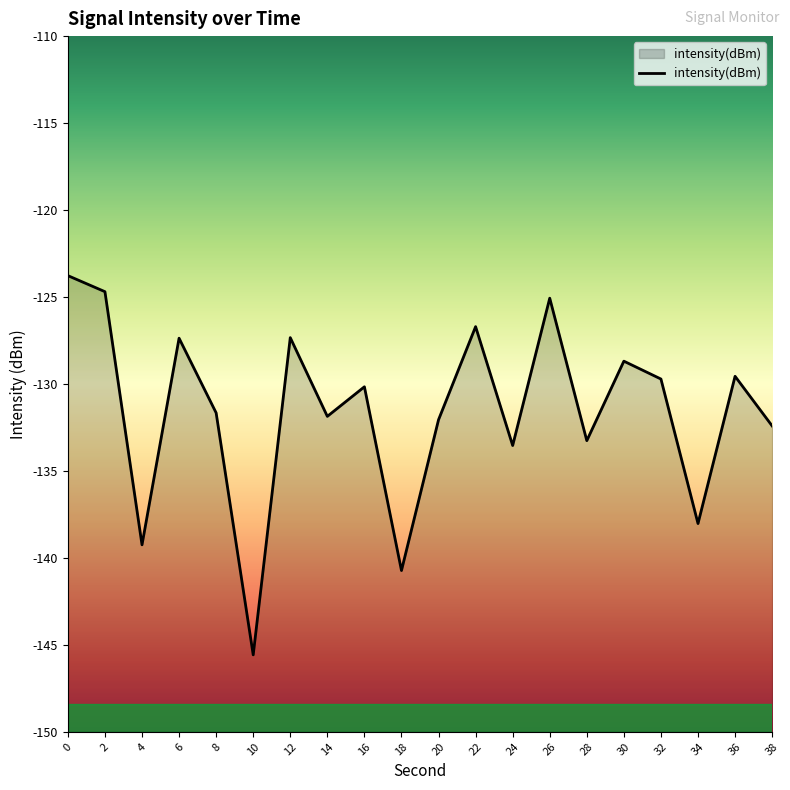

What is the change in value from 2 to 36?

-4.9